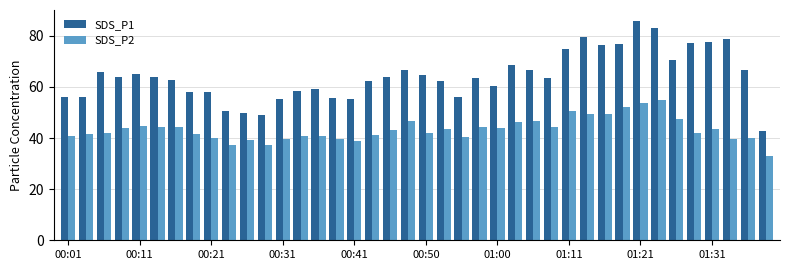

Which series has the largest total across all categories?

SDS_P1